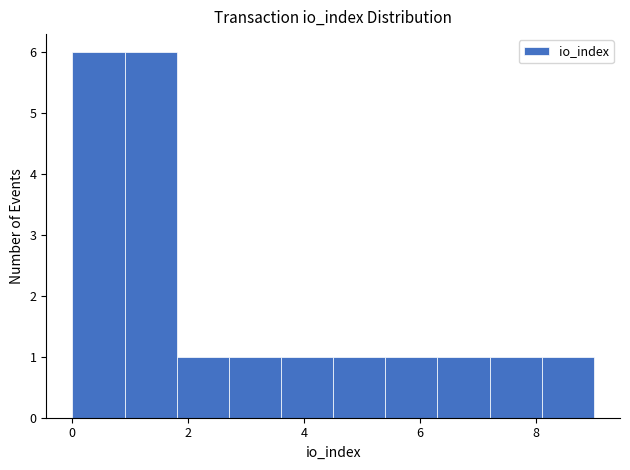

How tall is the bar that spans 0.0 to 0.9 on the x-axis? Neither the bar edges nor the heights are printed on the chart, so give them approximately, as read against the axes.

6